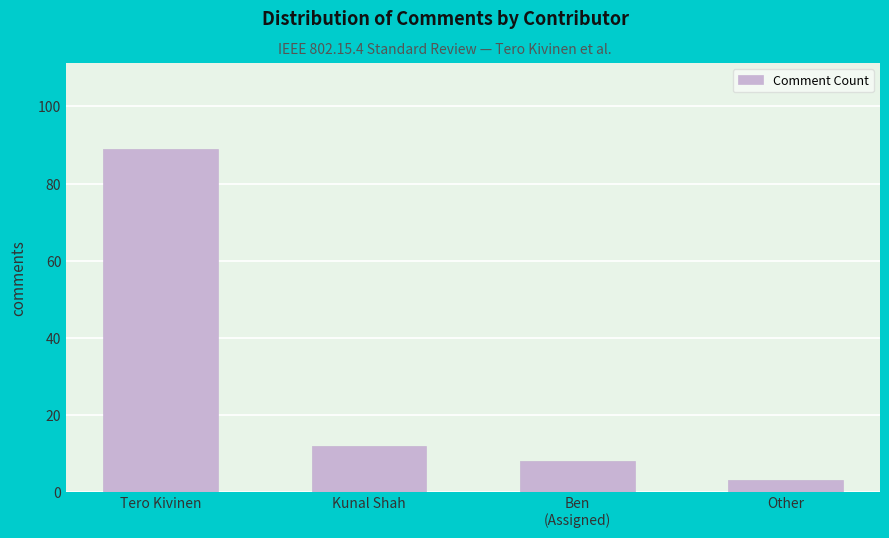

Is it true that the value at Kunal Shah is 12?

True